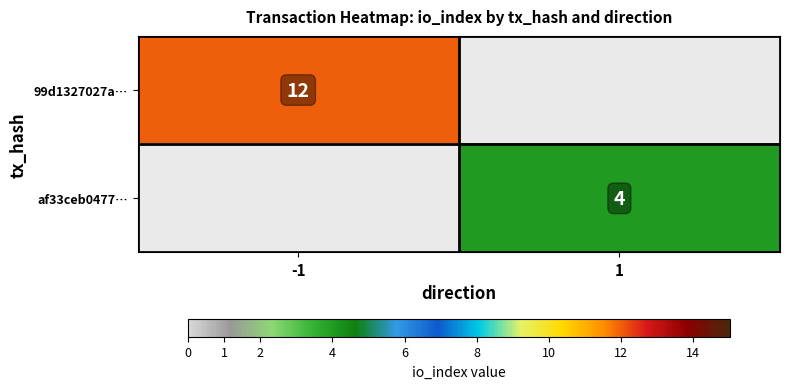

Is the value of af33ceb0477… at 1 greater than the value of 99d1327027a… at -1?

No